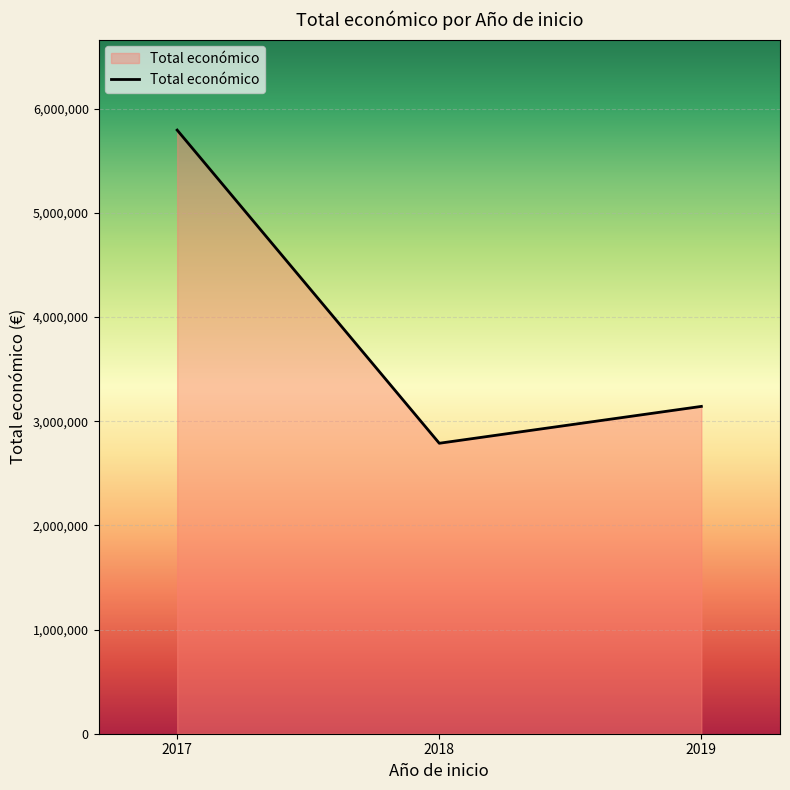

What value does the data have at 2017?

5794401